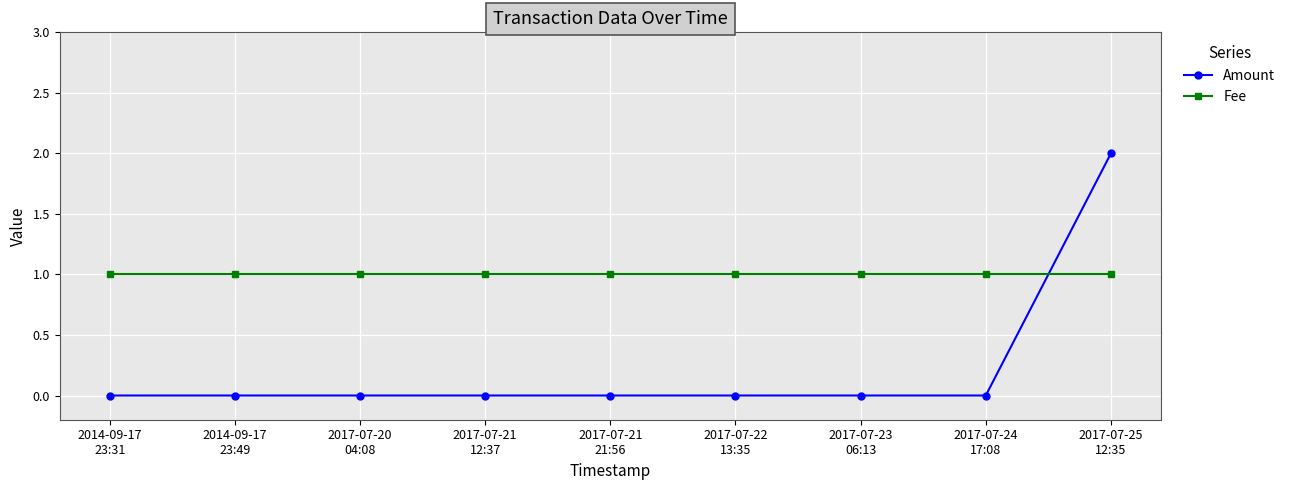

Where do Fee and Amount first cross each other?

2017-07-24
17:08 and 2017-07-25
12:35